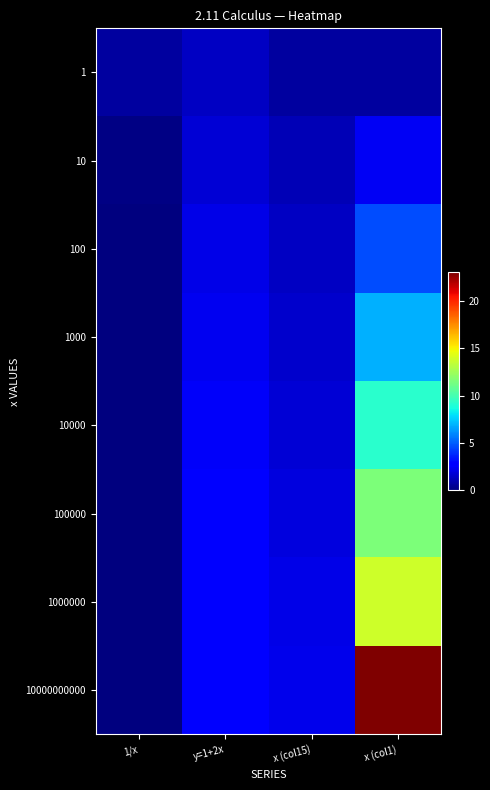

Which series changed the most between 1/x and x (col15)?

10000000000